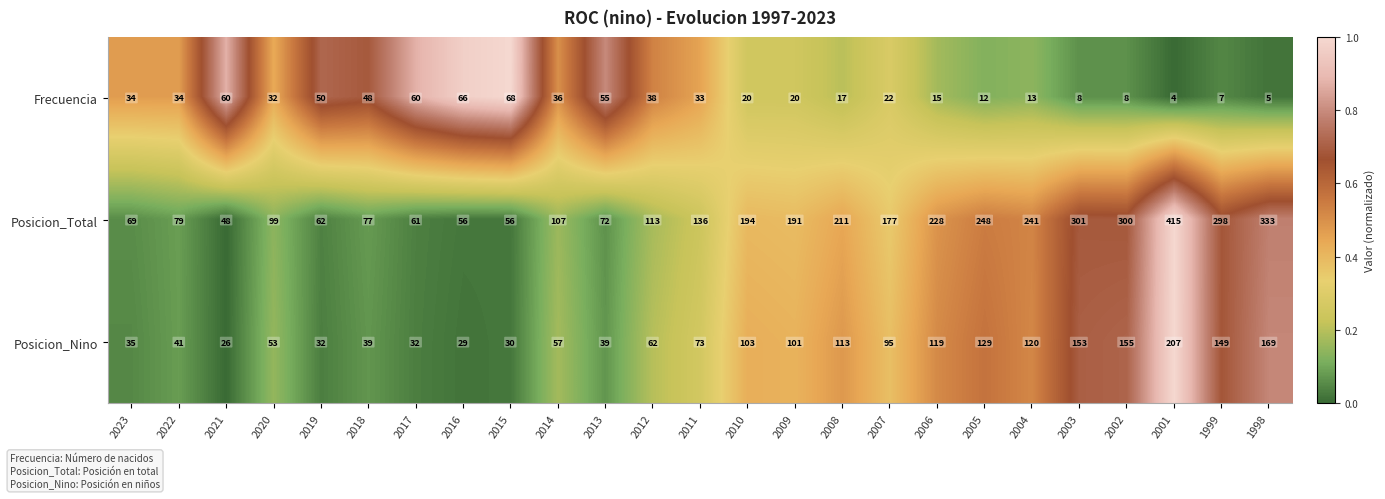

What is the sum of all Frecuencia values?

765